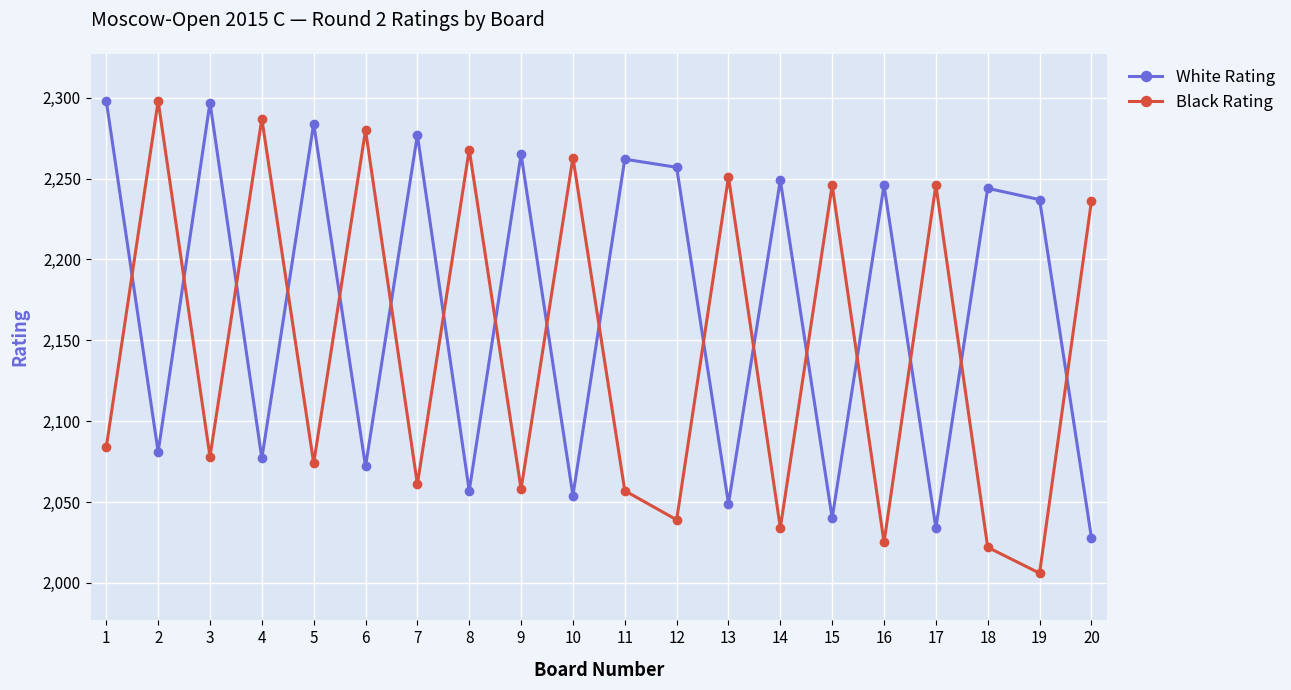

Where is the first local maximum for Black Rating?

2